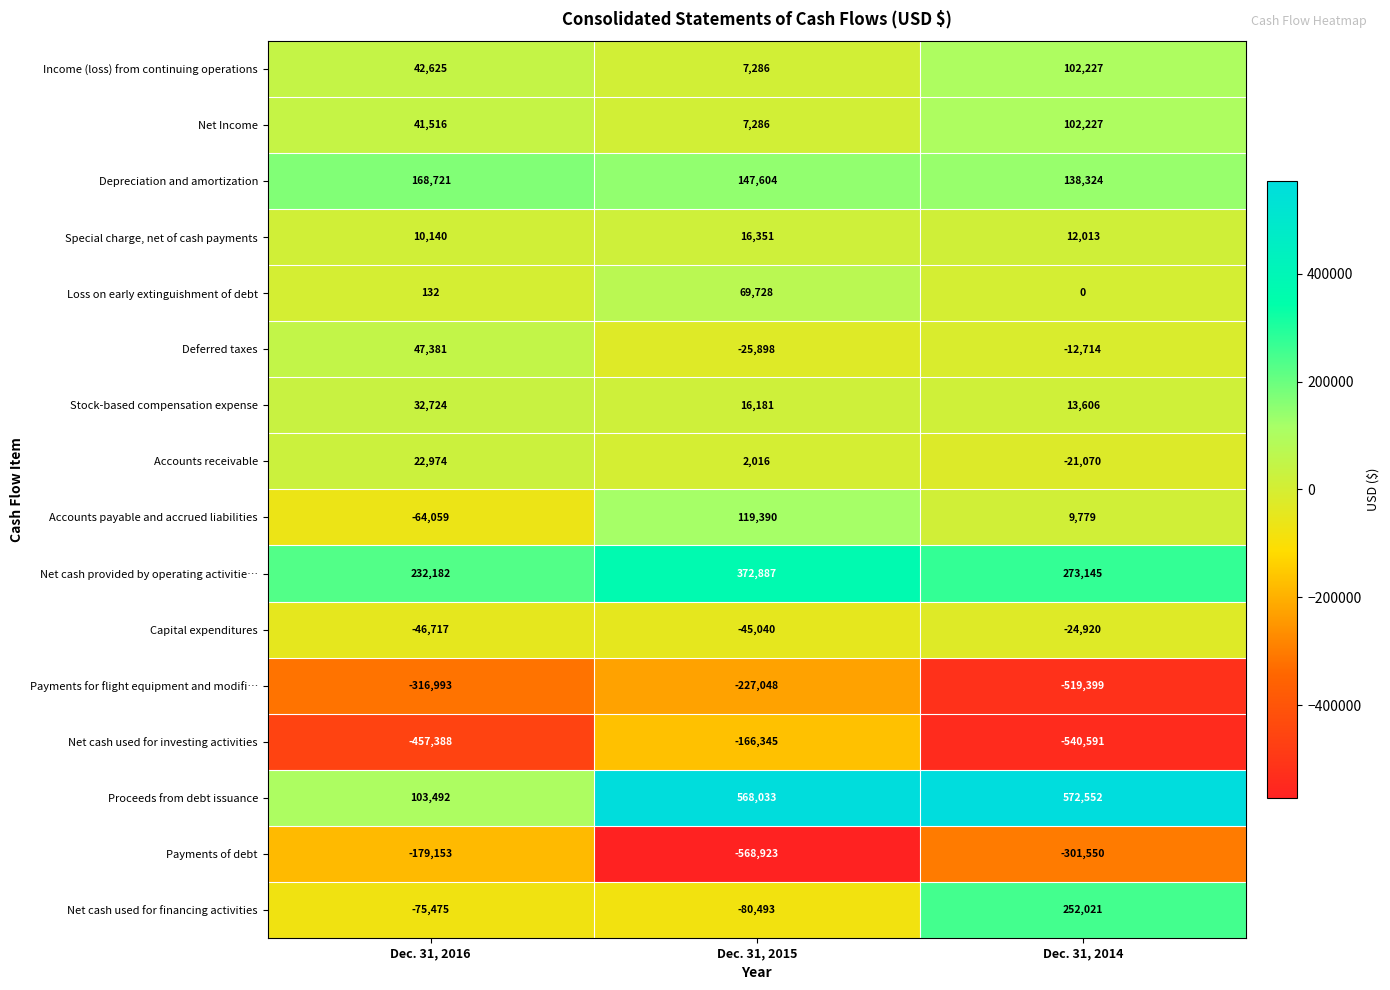

At which category is the sum across all series the highest?

Dec. 31, 2015